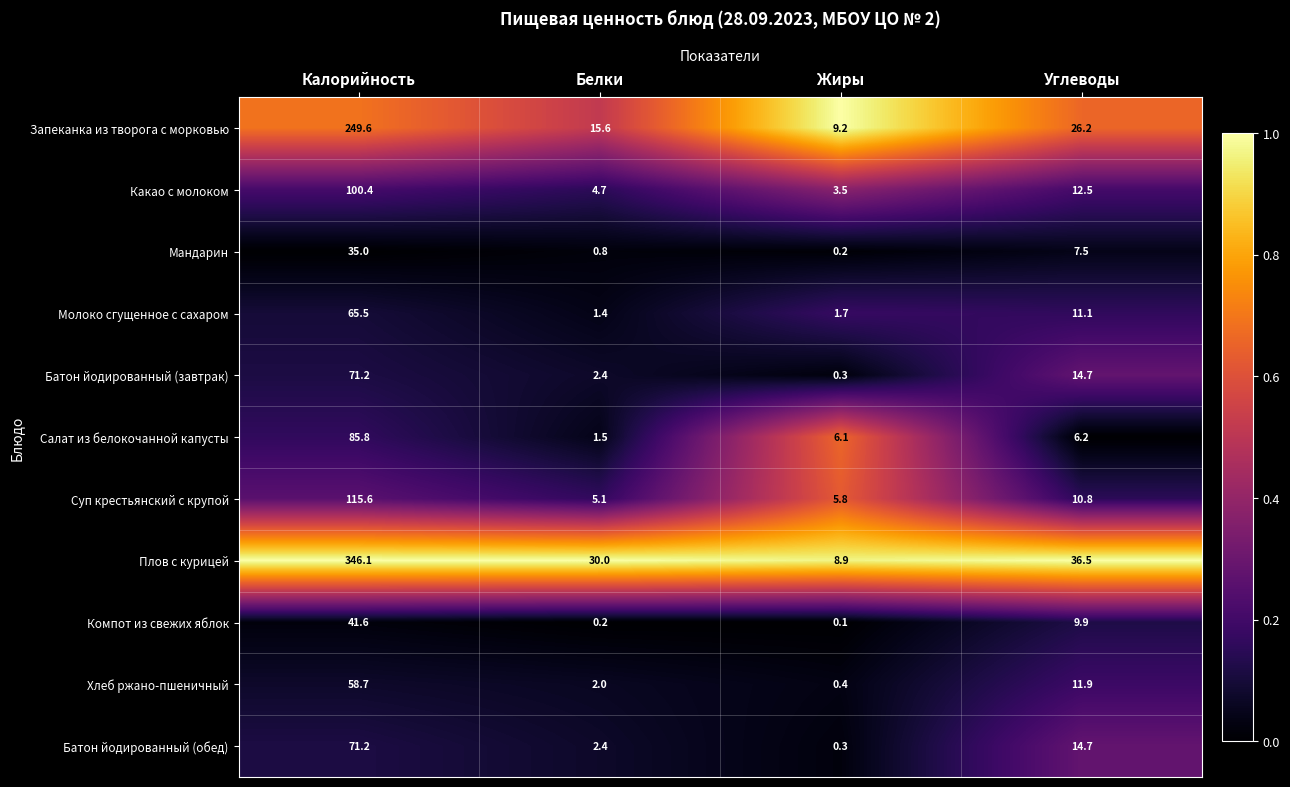

Is it true that Батон йодированный (завтрак) equals 2.4 at Белки?

True